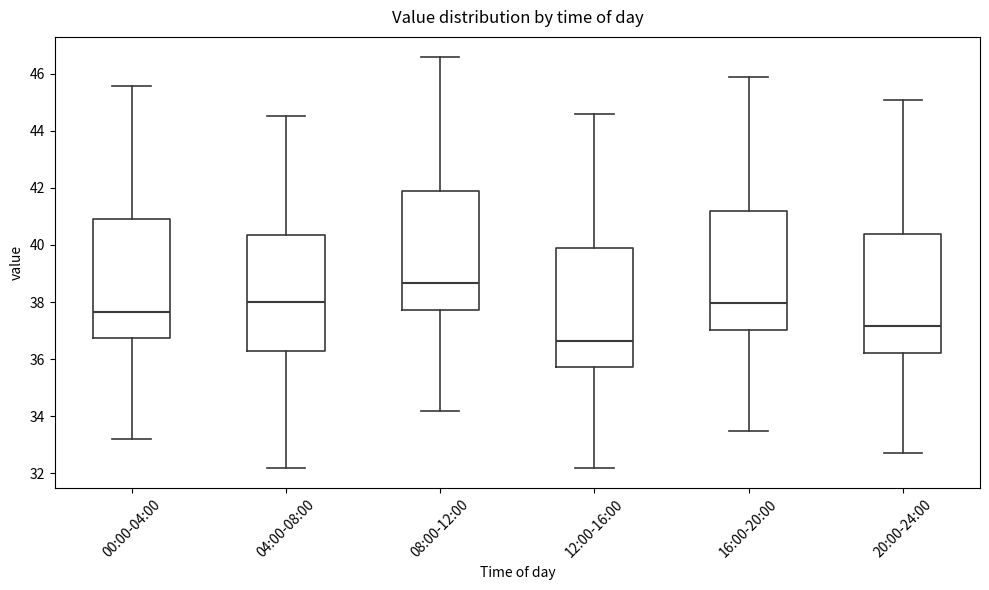

Which box's median line is the lowest?

12:00-16:00